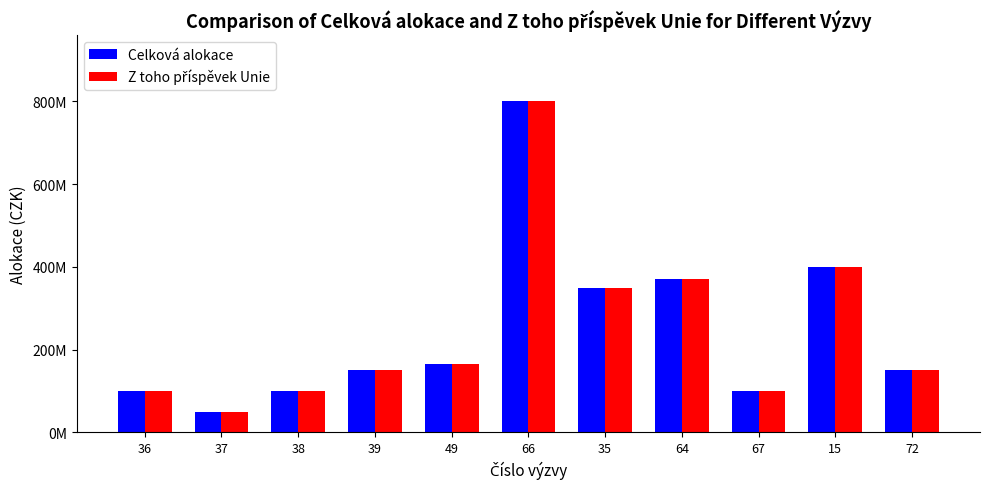

True or false: Z toho příspěvek Unie has a value of 44178435 at 39.

False